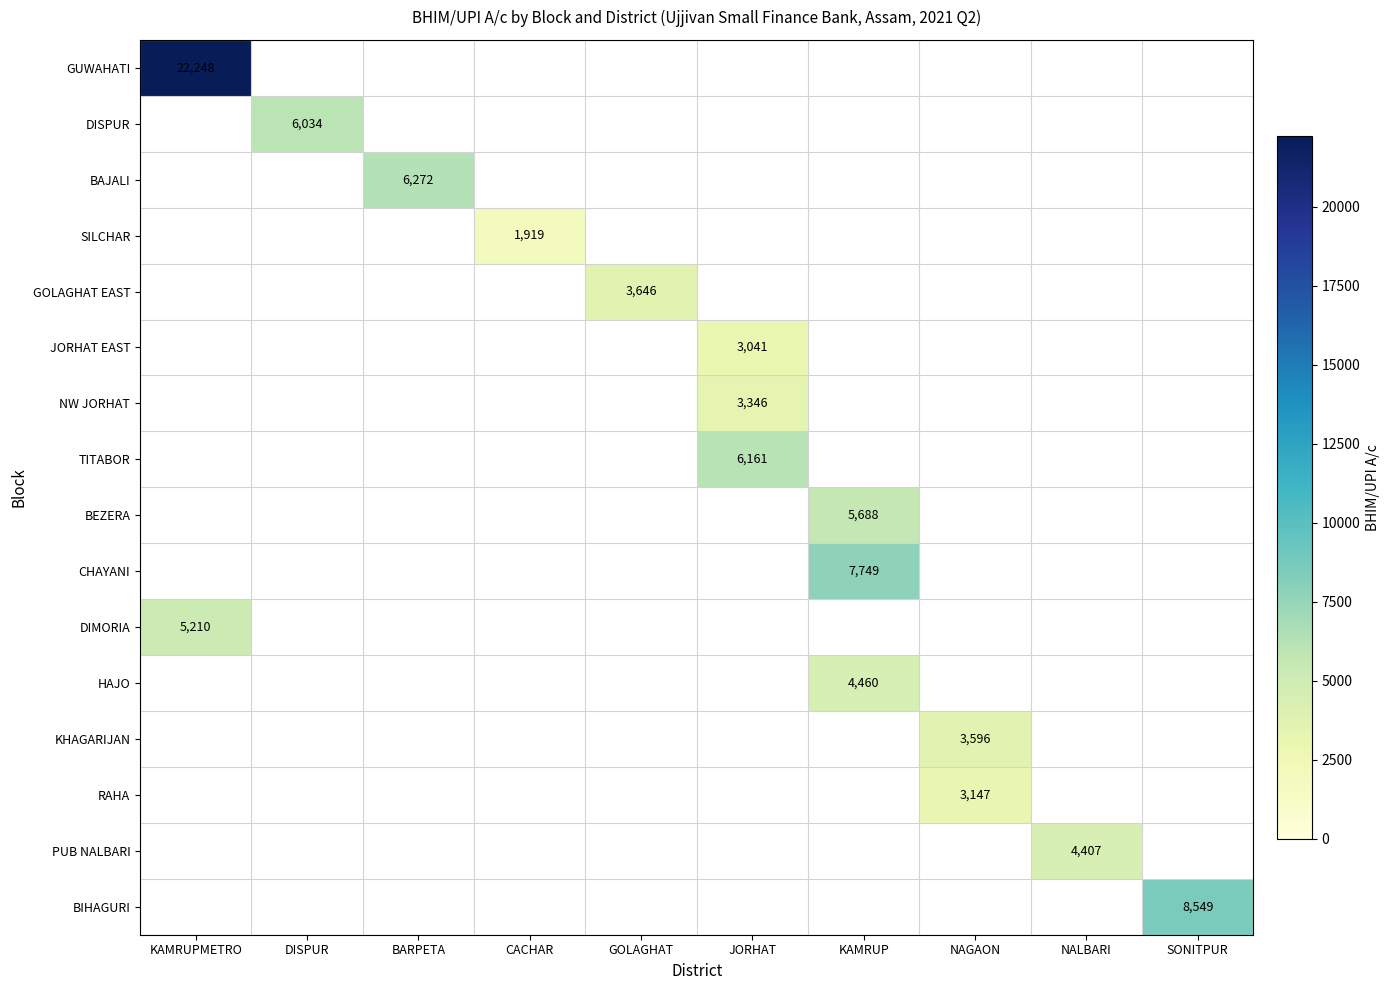

Rank the series at NALBARI from lowest to highest value.

GUWAHATI, DISPUR, BAJALI, SILCHAR, GOLAGHAT EAST, JORHAT EAST, NW JORHAT, TITABOR, BEZERA, CHAYANI, DIMORIA, HAJO, KHAGARIJAN, RAHA, BIHAGURI, PUB NALBARI